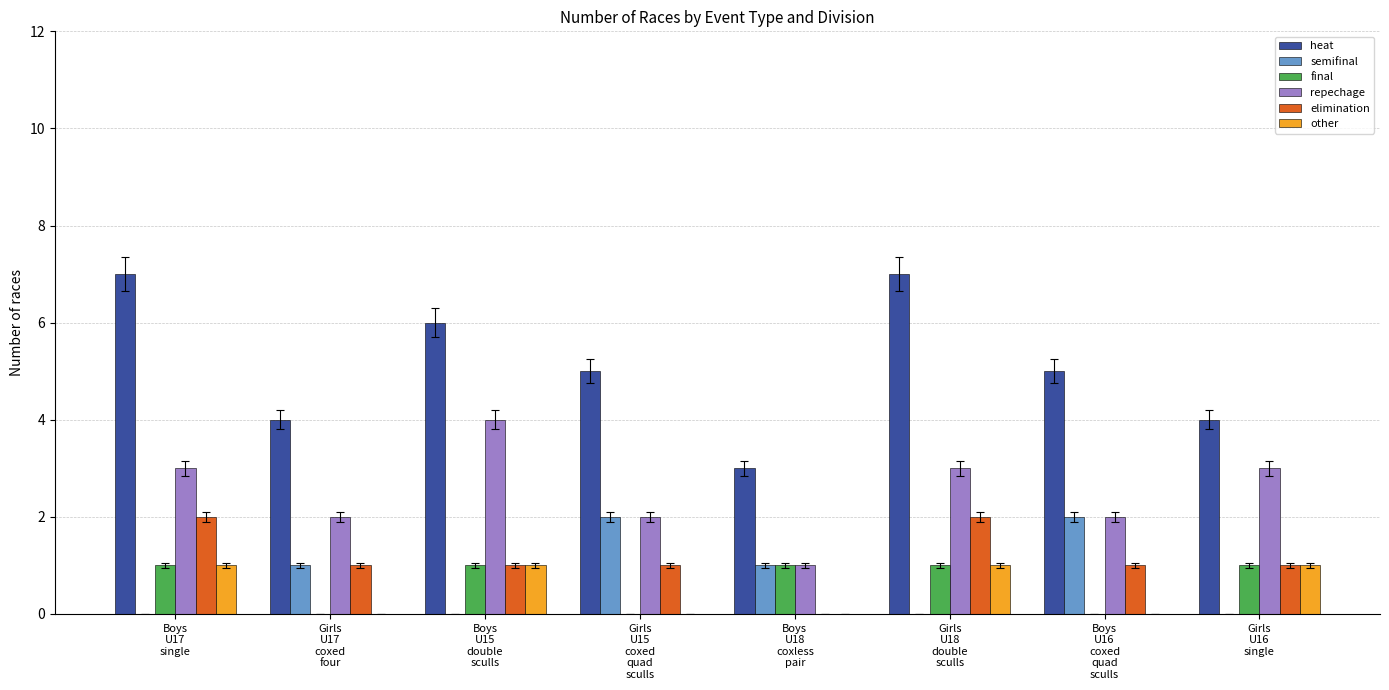

What is the total value across all series at Girls
U17
coxed
four?

8